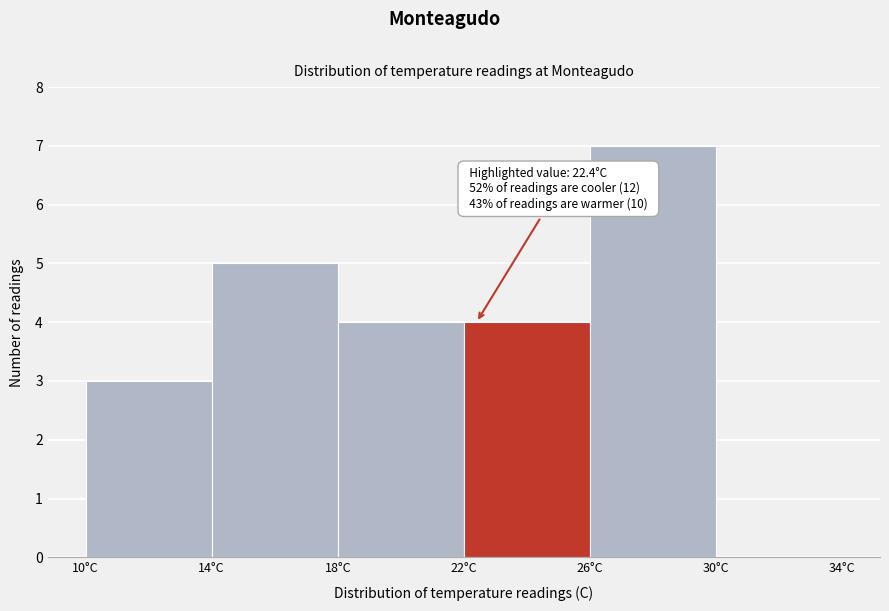

Which range on the x-axis has the tallest bar?

26 to 30